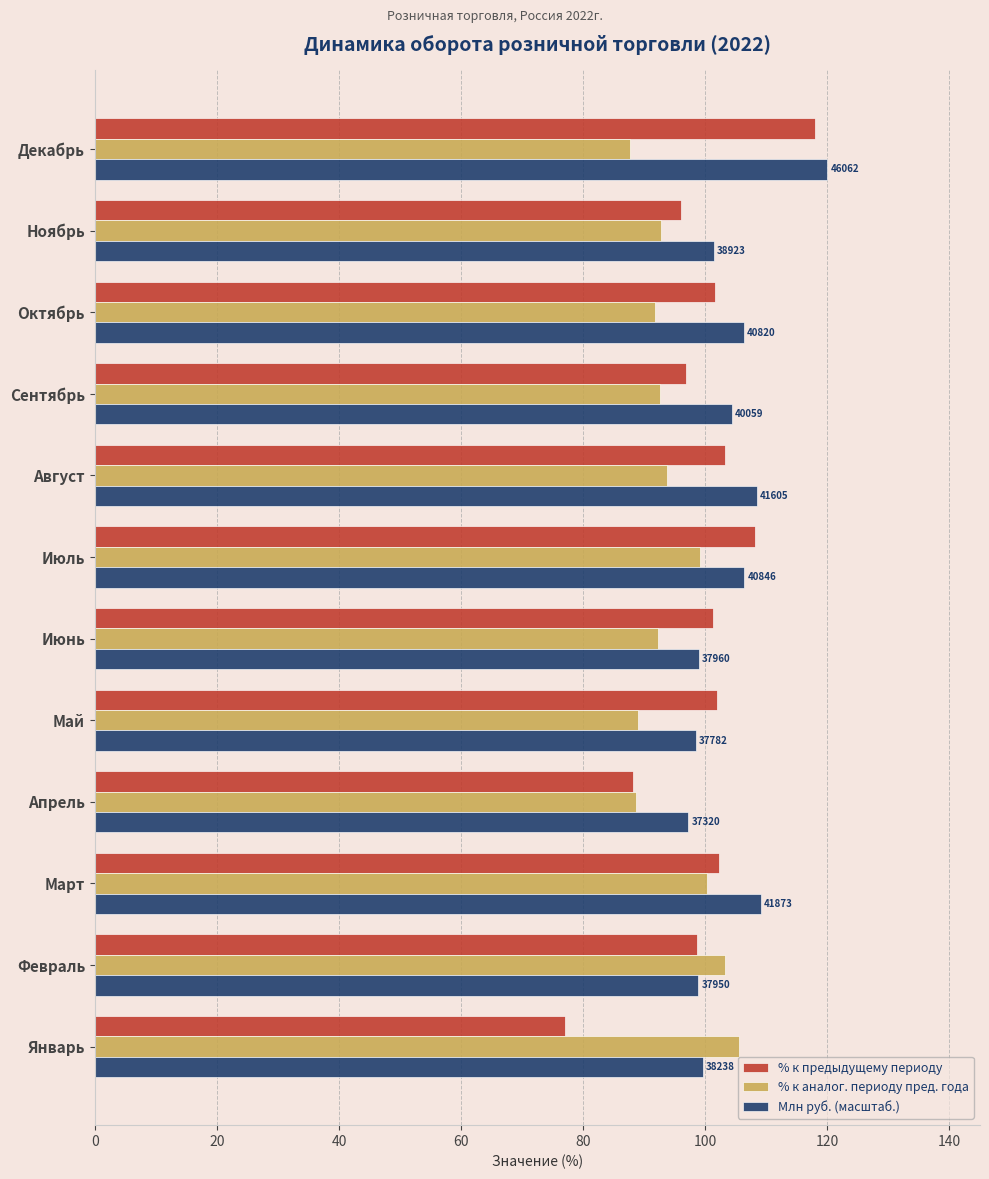

How many data points does each series have?

12